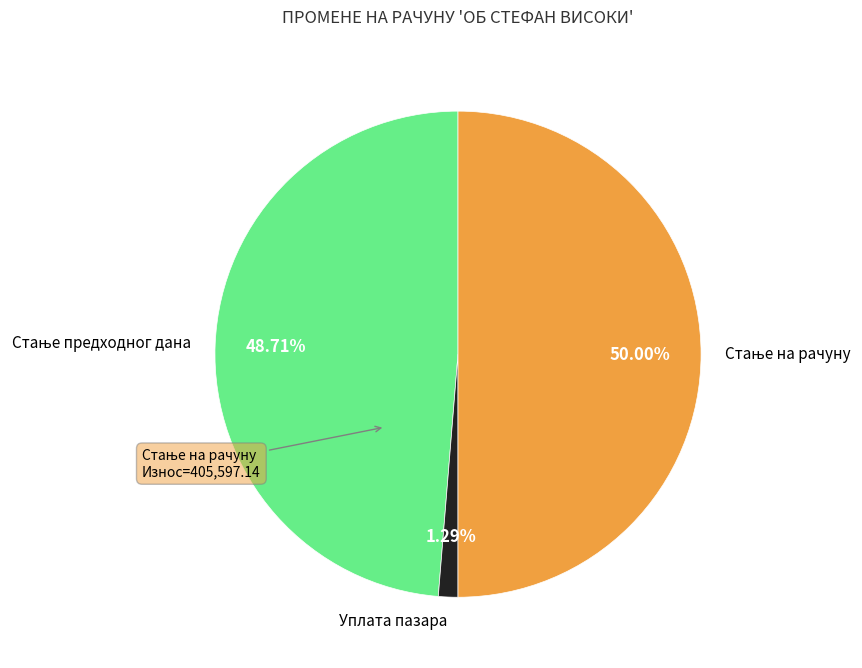

Which category has the smallest portion of the pie?

Уплата пазара